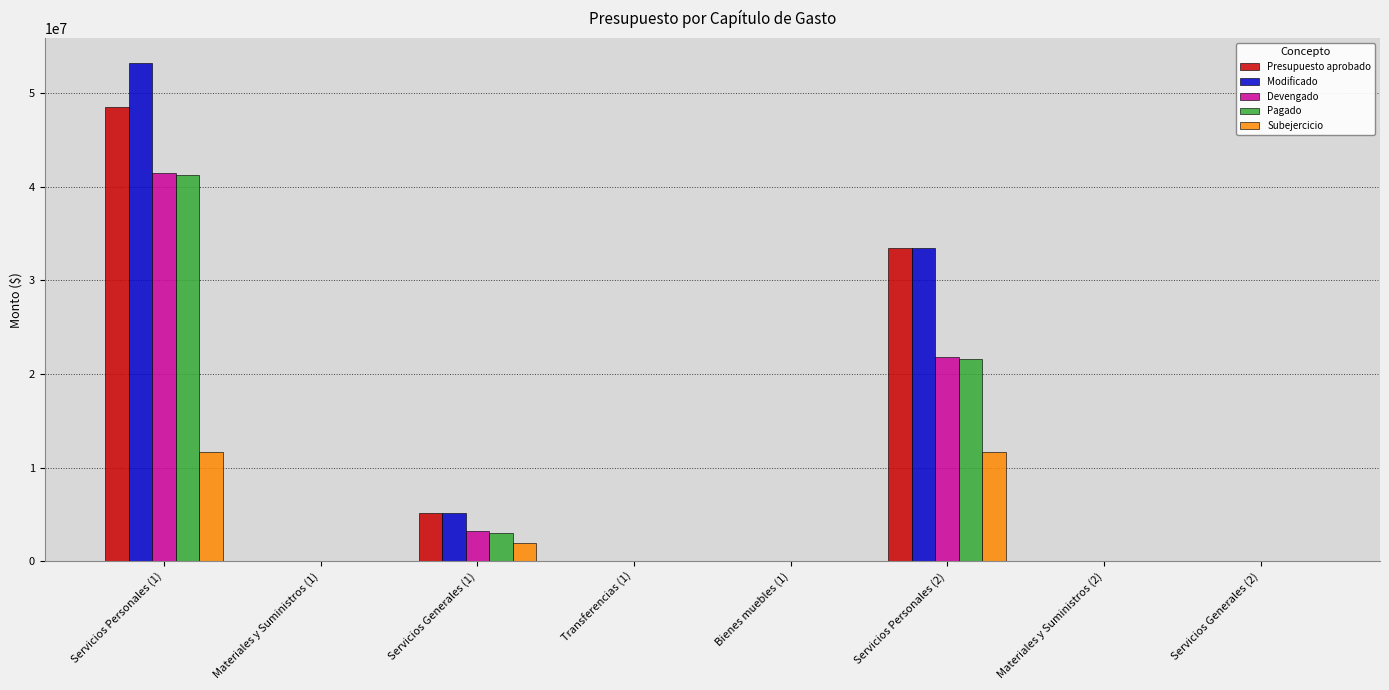

Which label corresponds to the largest value in the chart?

Servicios Personales (1)